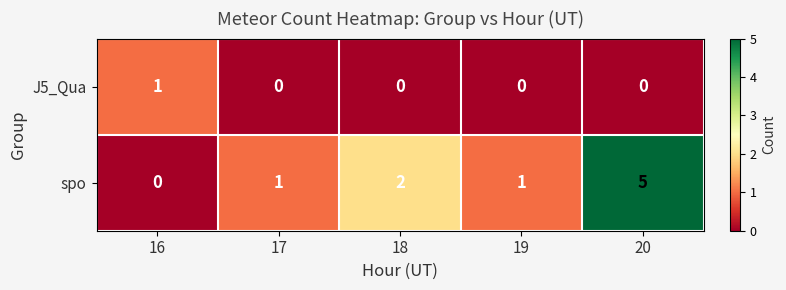

Is it true that J5_Qua equals 1 at 16?

True